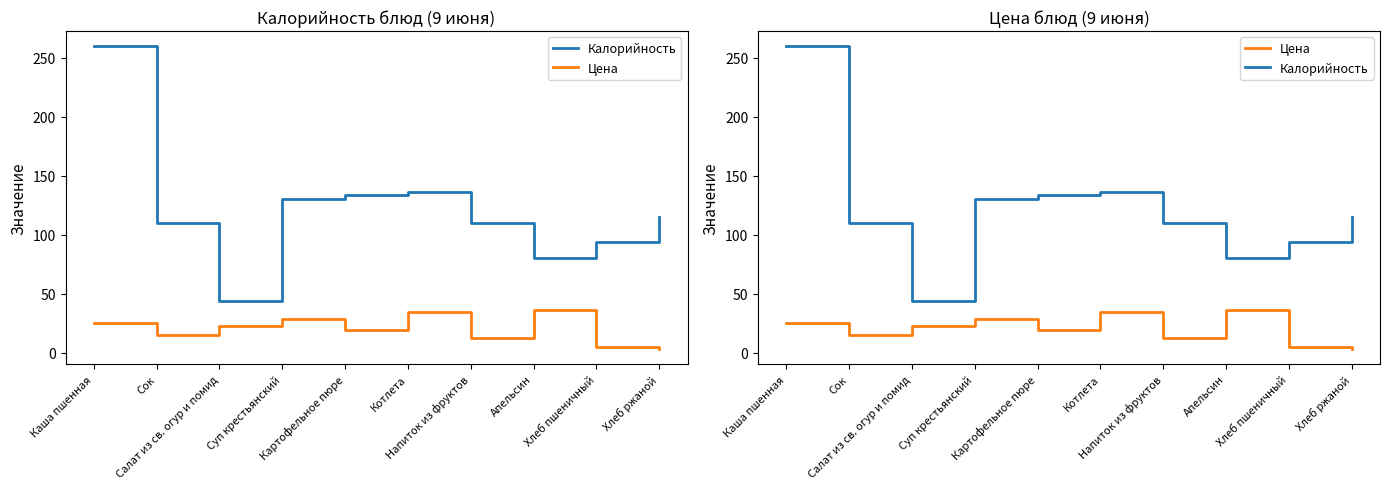

What are all the series names shown in the legend?

Калорийность, Цена